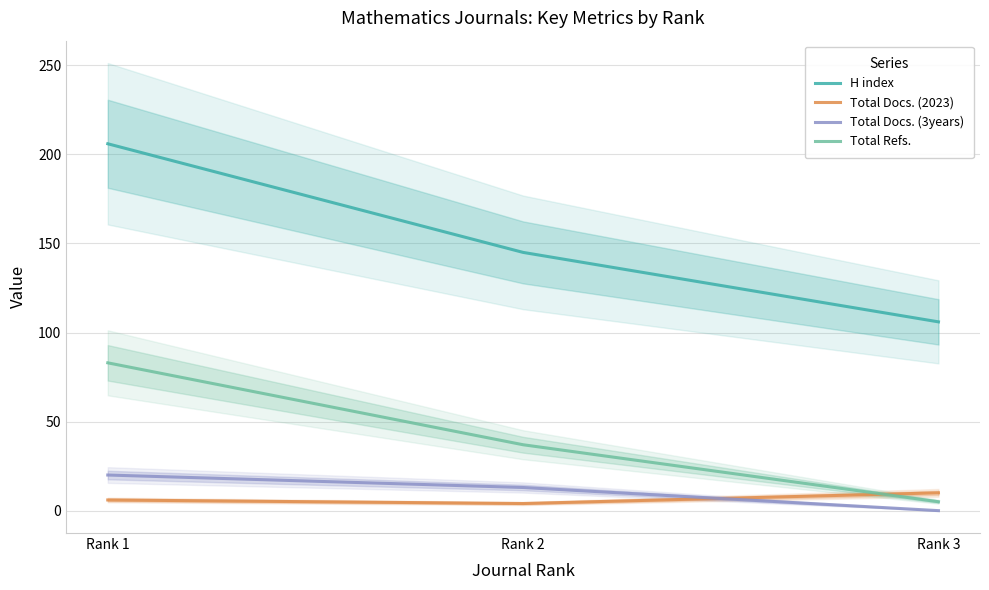

At how many categories does at least one series exceed 160?

1